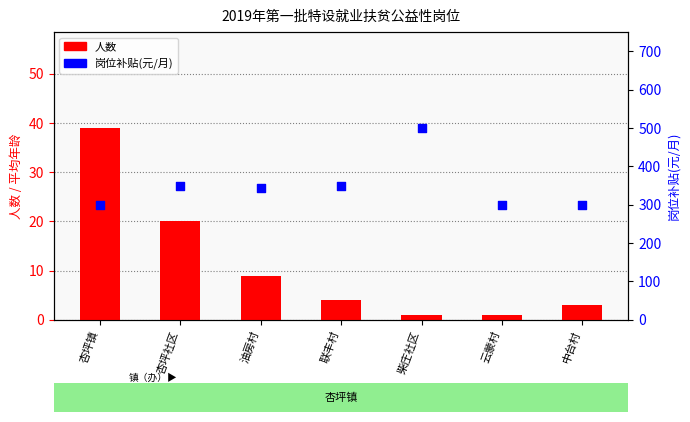

At which category is the sum across all series the highest?

柴庄社区